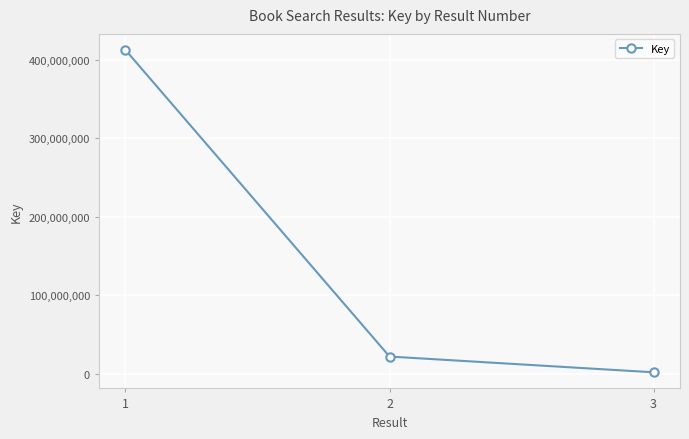

Rank the categories by value from lowest to highest.

3, 2, 1